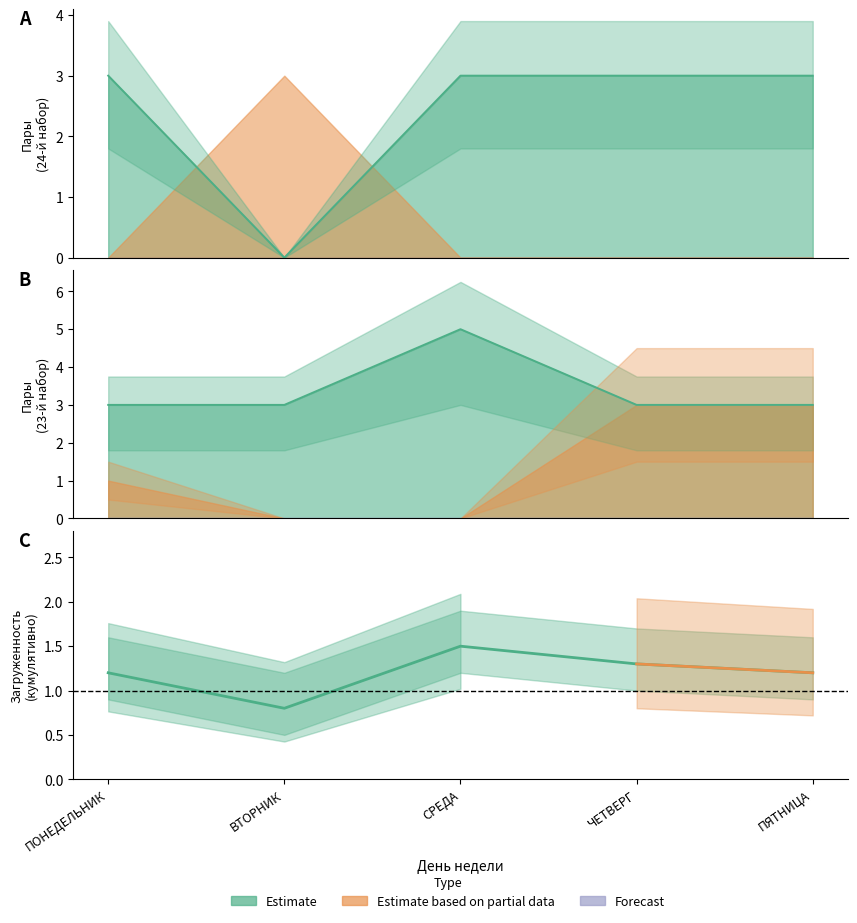

Between ПОНЕДЕЛЬНИК and СРЕДА, which series saw the biggest shift?

Estimate based on partial data